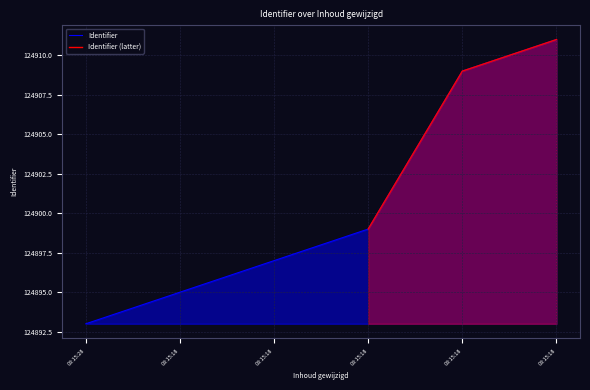

Between 08:15:18 and 08:15:18, which is larger?

08:15:18